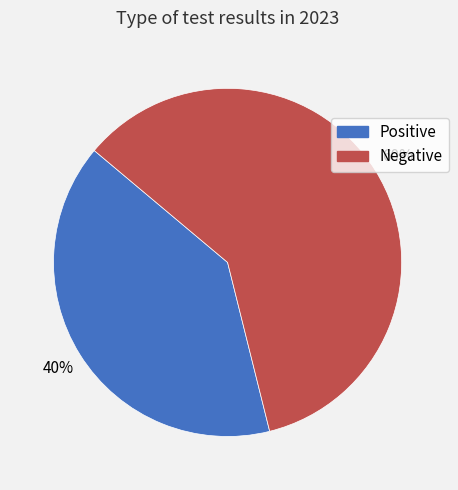

To the nearest percent, what portion does Positive represent?

40%